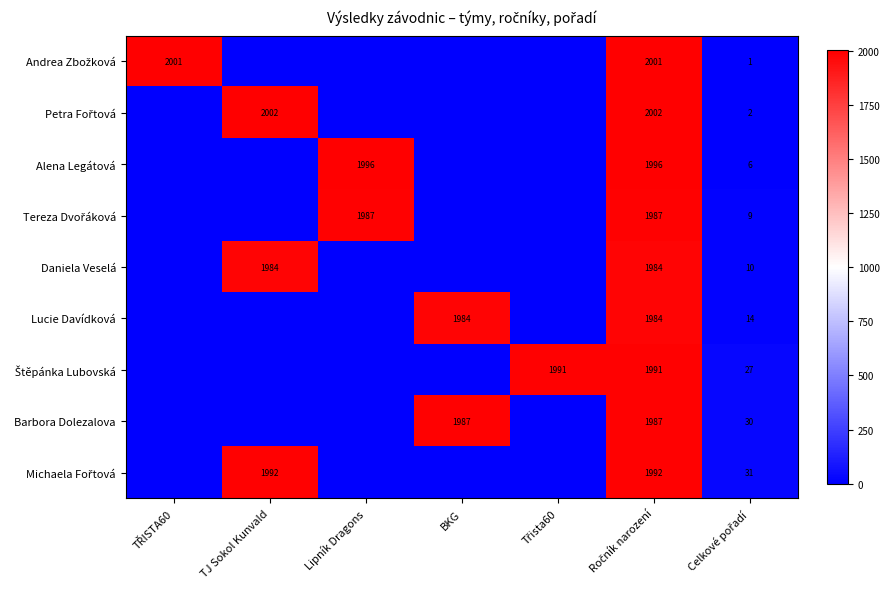

What is the sum of all Andrea Zbožková values?

4003